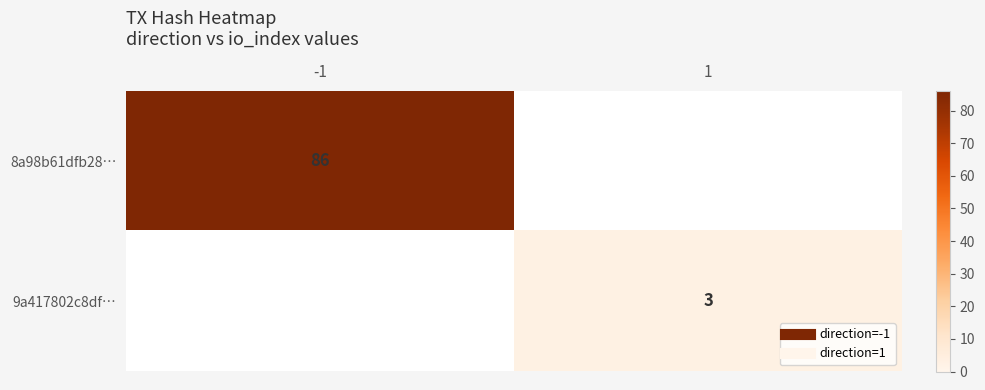

Rank the series at 1 from lowest to highest value.

8a98b61dfb28…, 9a417802c8df…